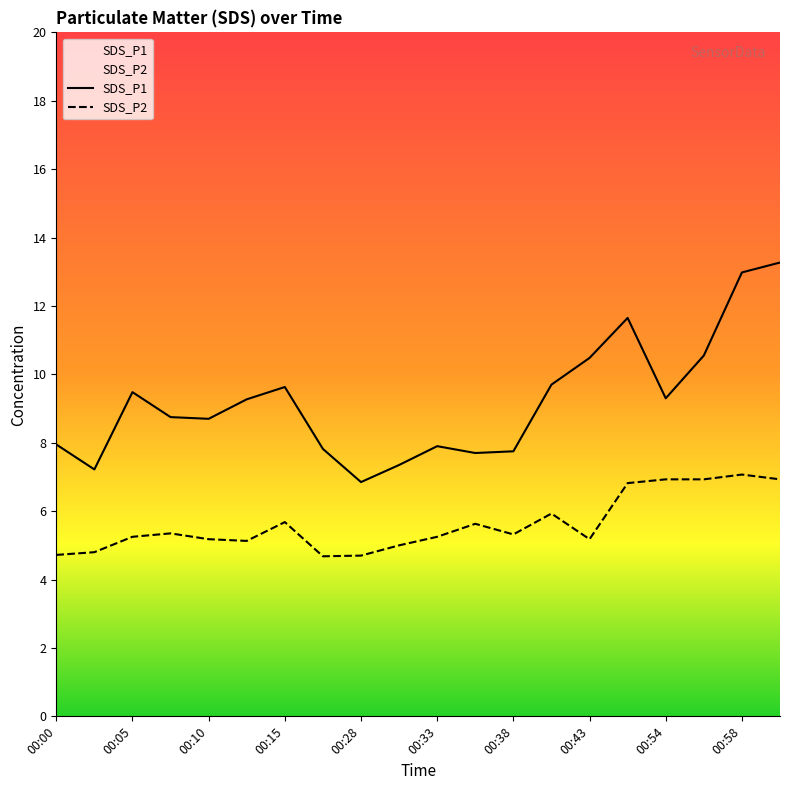

How many lines are shown in the chart?

2